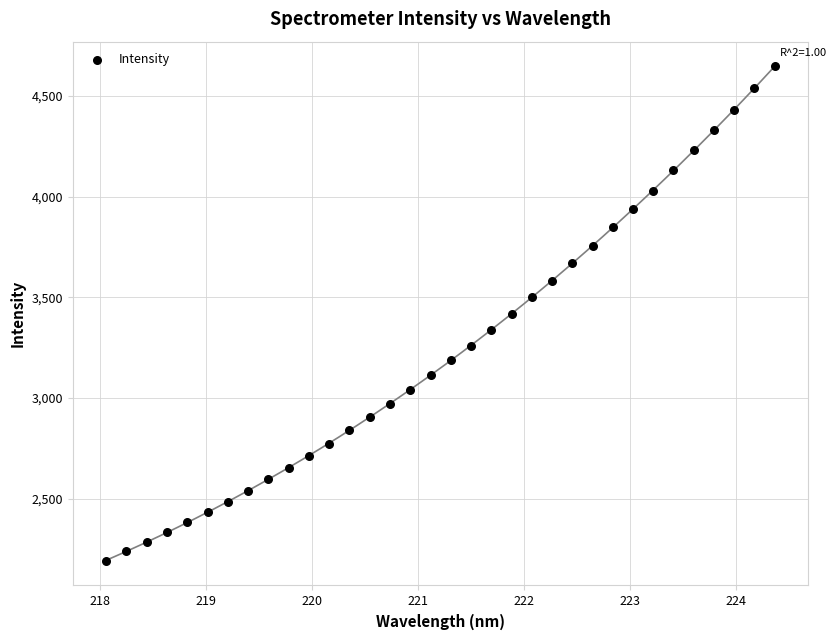

What is the range of X values (max minus min)?

6.3